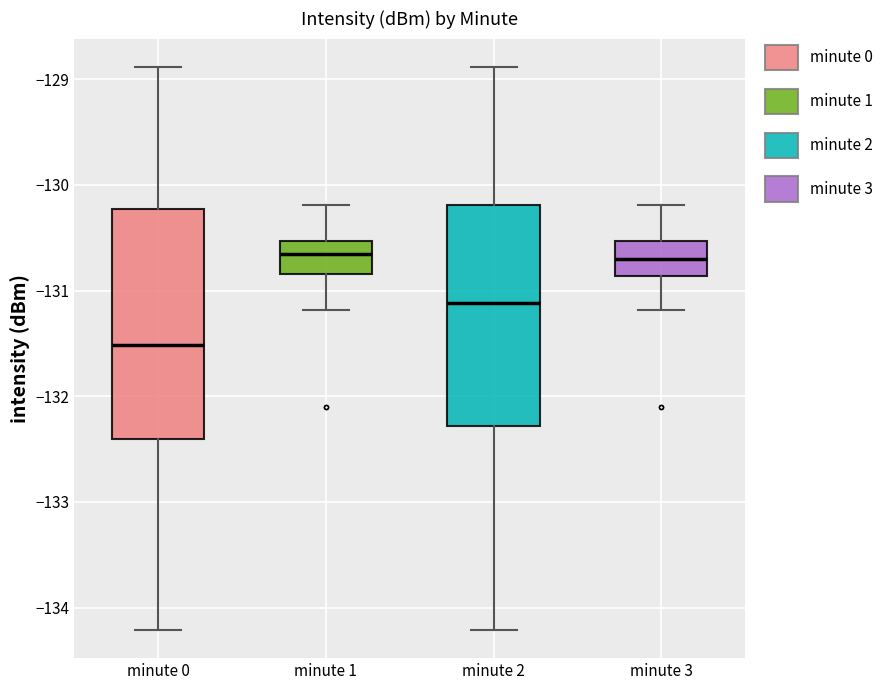

Where does the lower whisker of the box for minute 0 end on the y-axis? The values are not printed on the chart, so give them approximately, as read against the axis.

-134.2